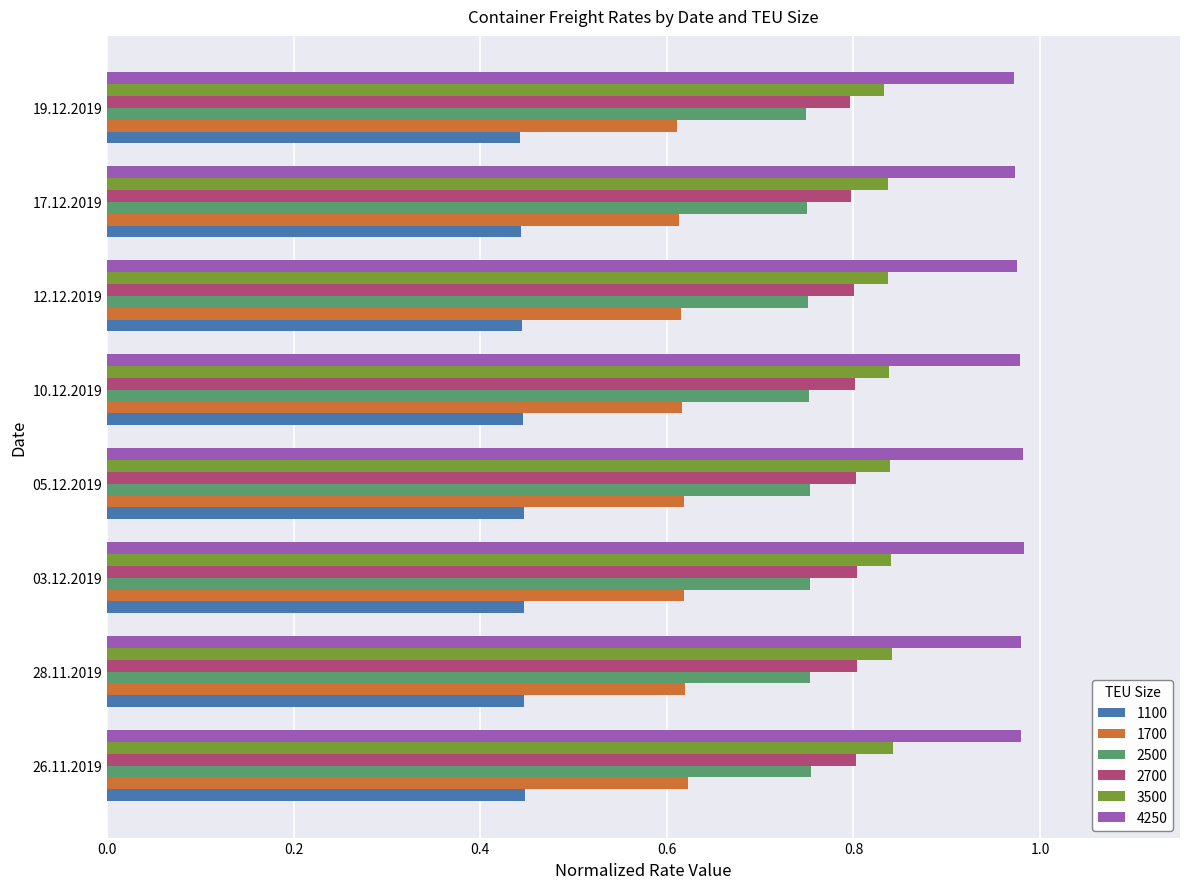

True or false: 2700 has a value of 1.1 at 26.11.2019.

False